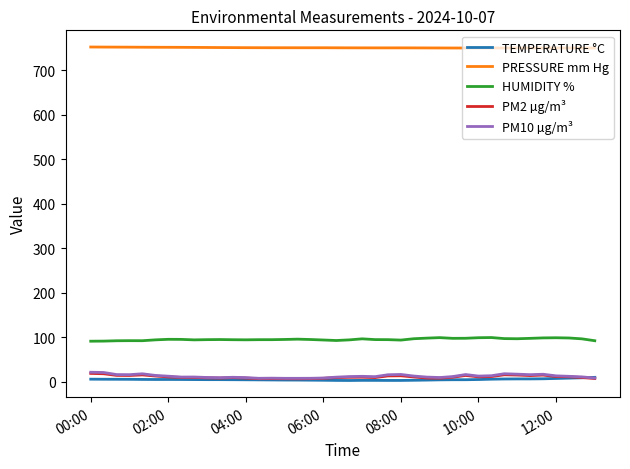

Which series has the largest total across all categories?

PRESSURE mm Hg